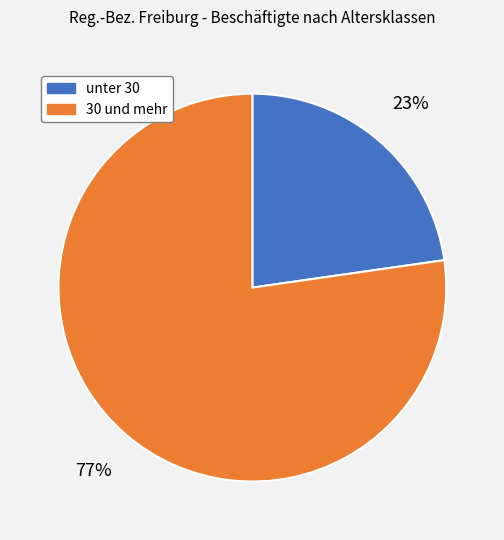

To the nearest percent, what is the average slice percentage?

50%